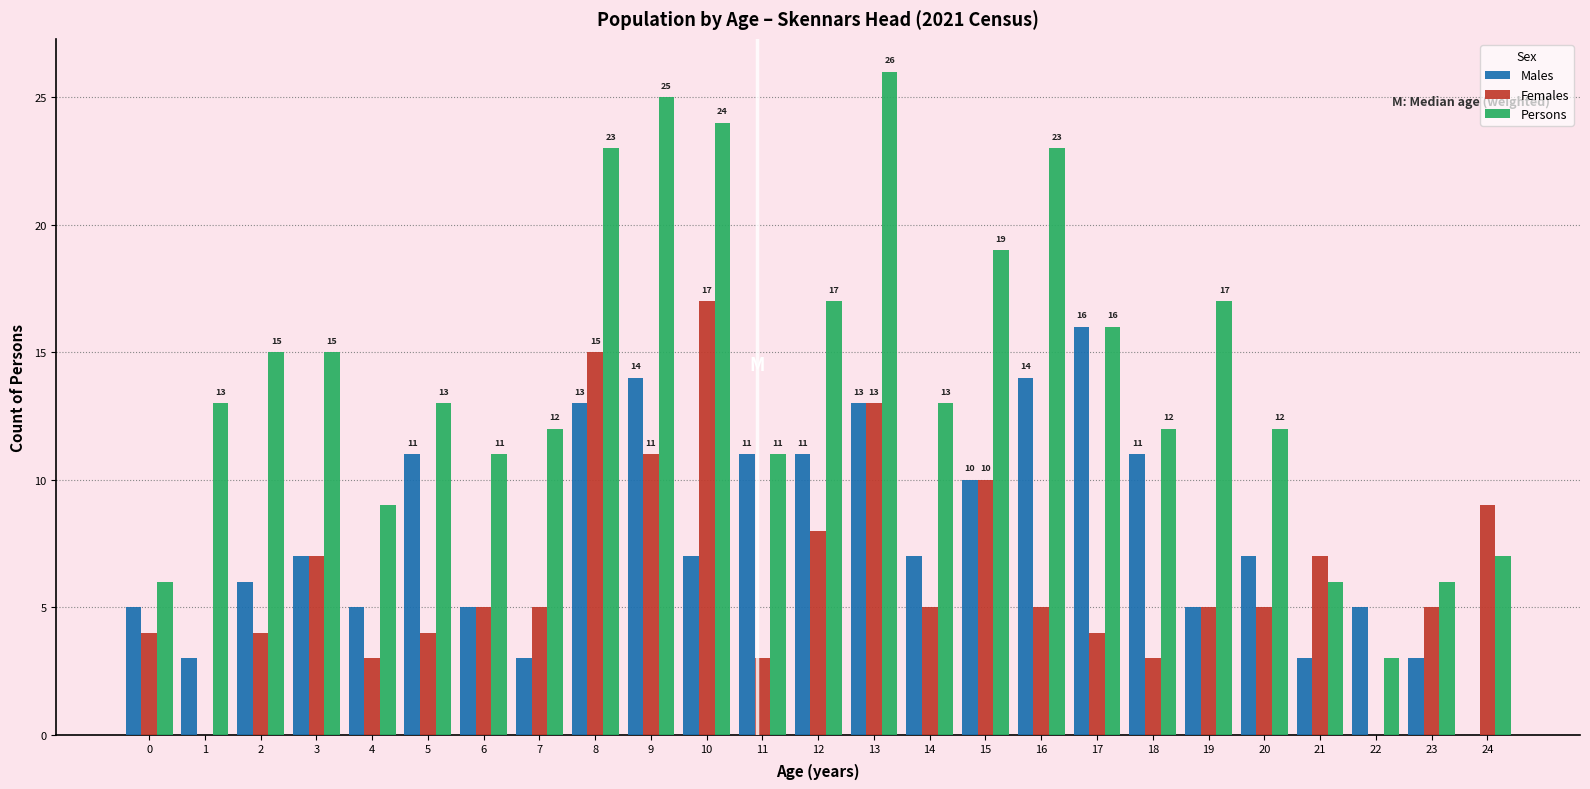

What is the sum of all Males values?

195